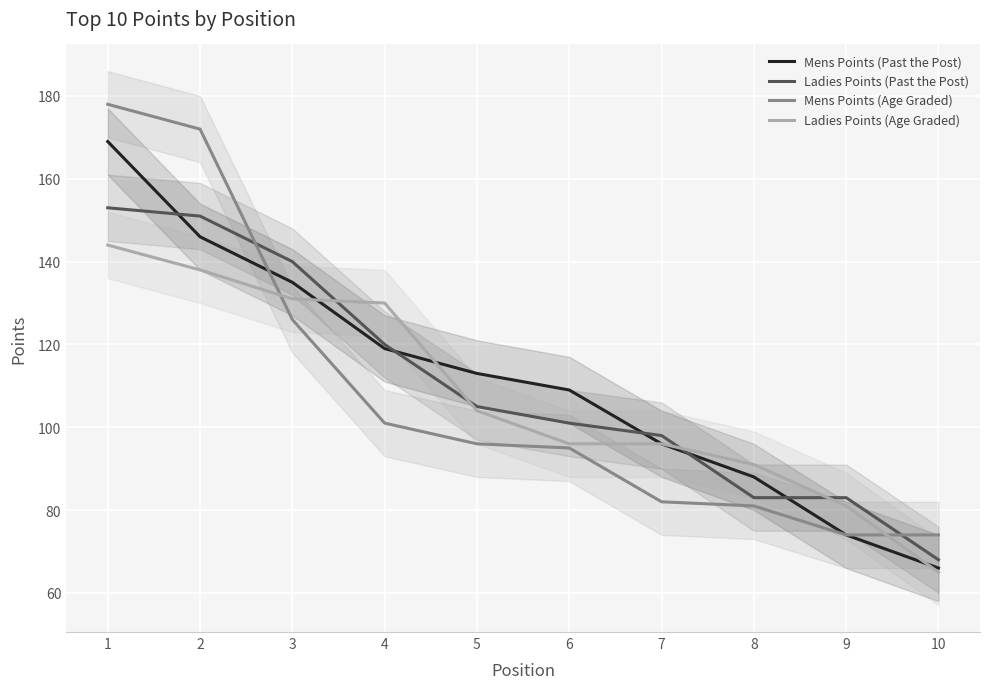

Which series ends up on top after the final intersection of Mens Points (Past the Post) and Mens Points (Age Graded)?

Mens Points (Past the Post)